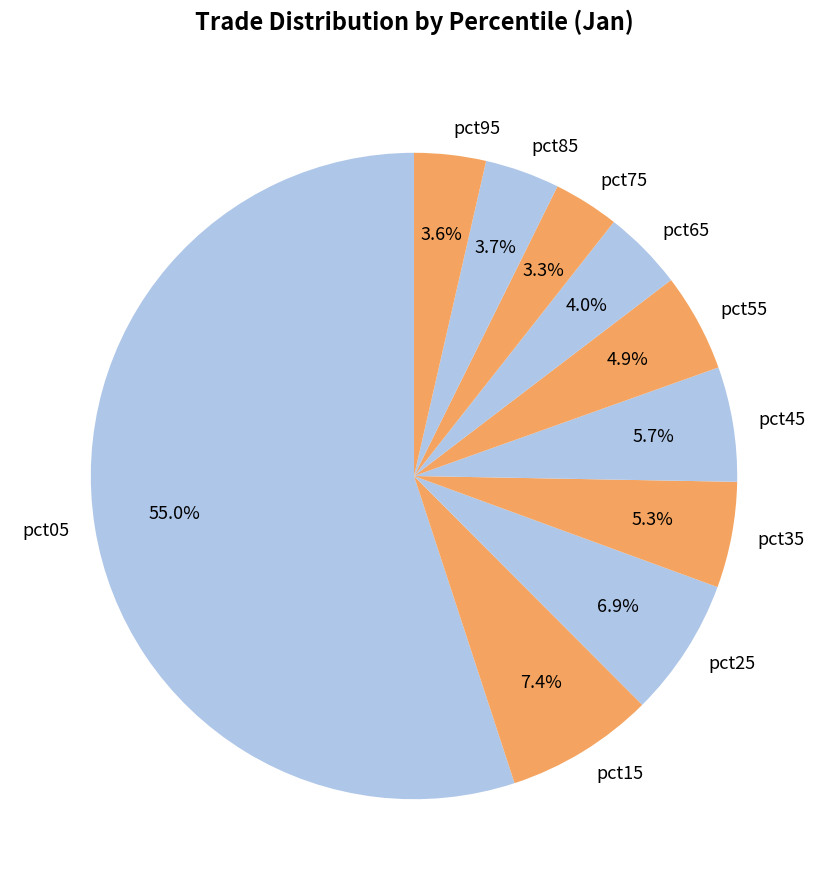

How many segments does this pie chart have?

10